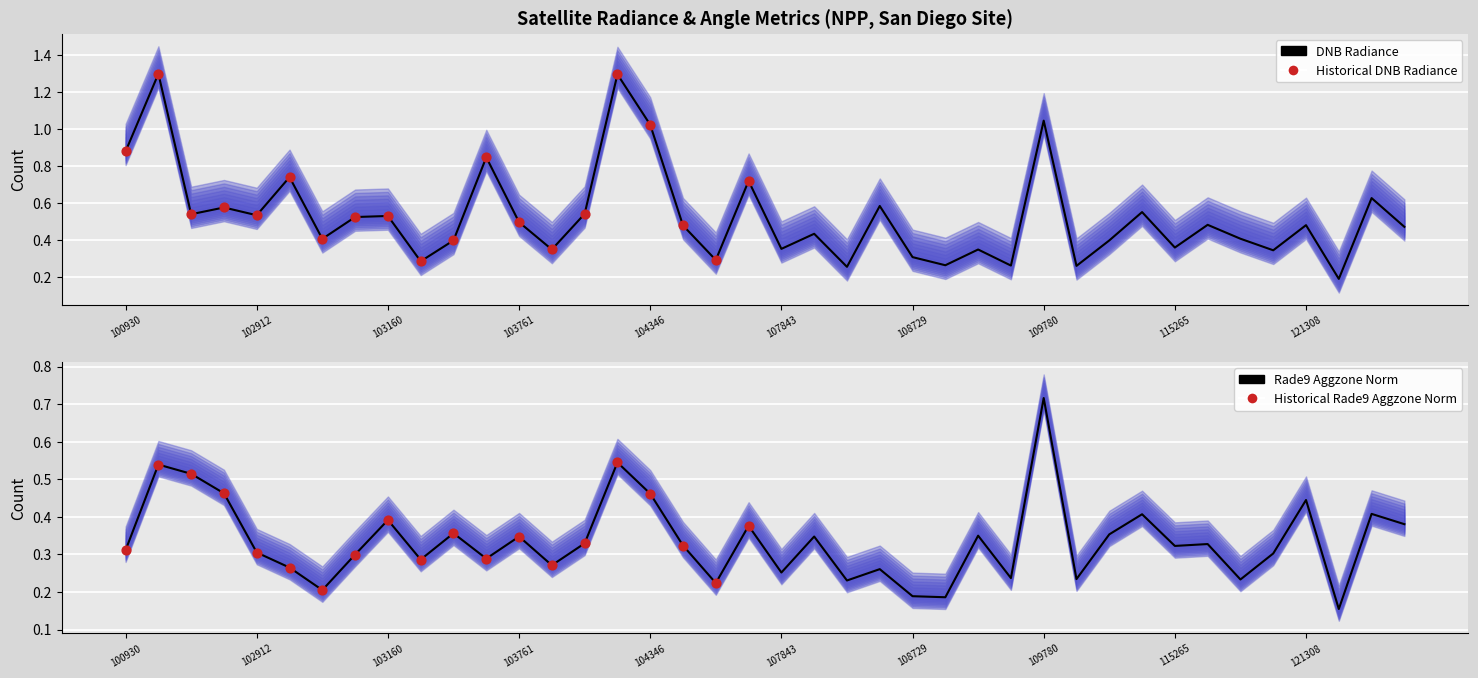

Which series has the widest spread of Y values?

dnbrad